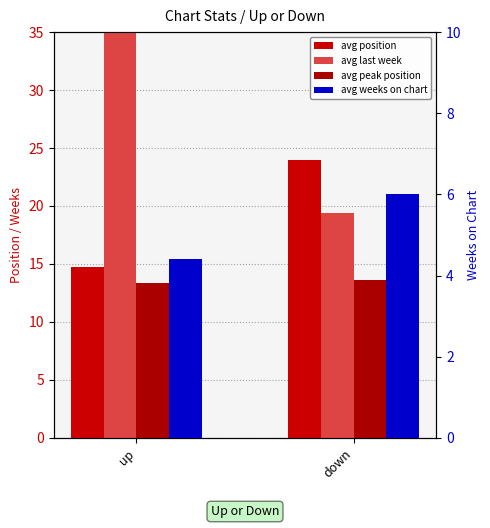

The avg weeks on chart series shows 7.9 at up. True or false?

False